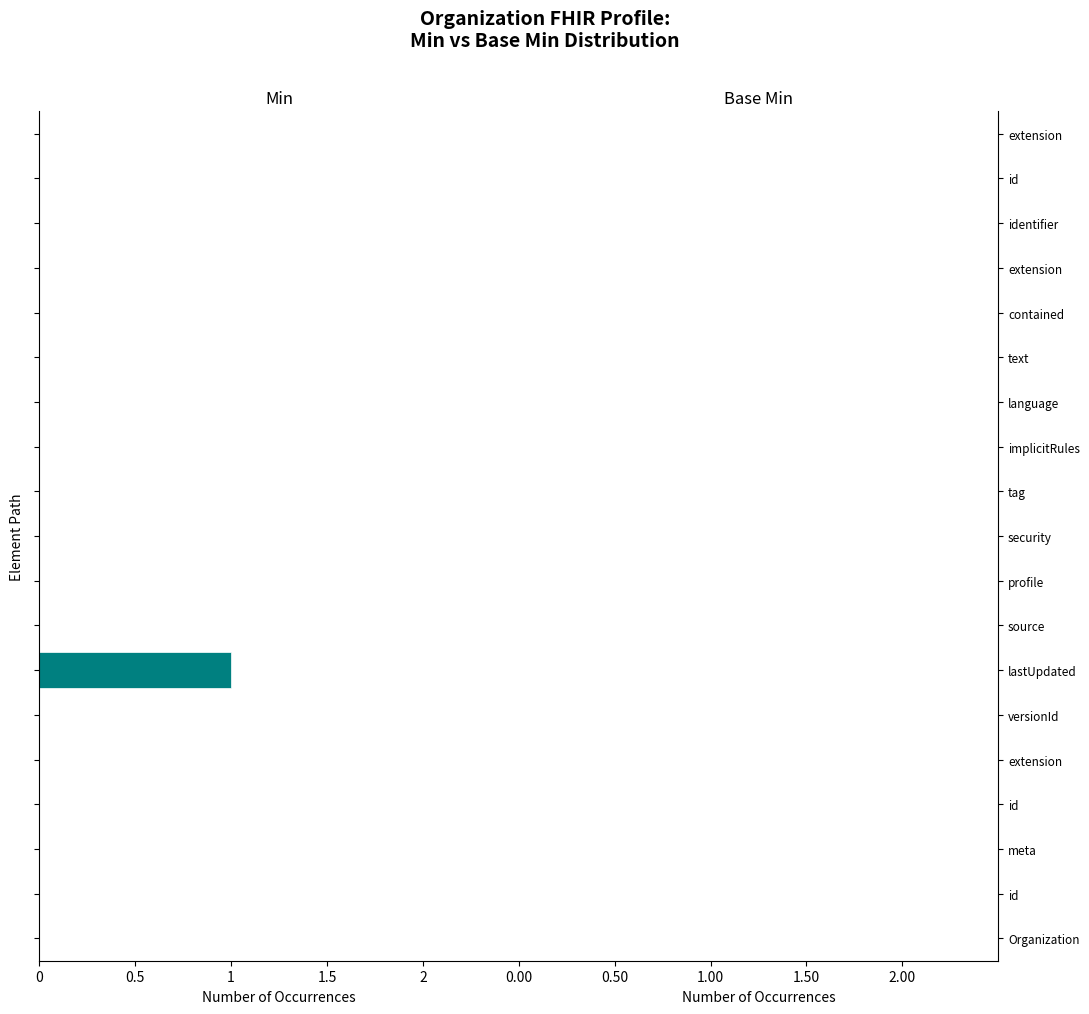

Are the bars horizontal?

Yes